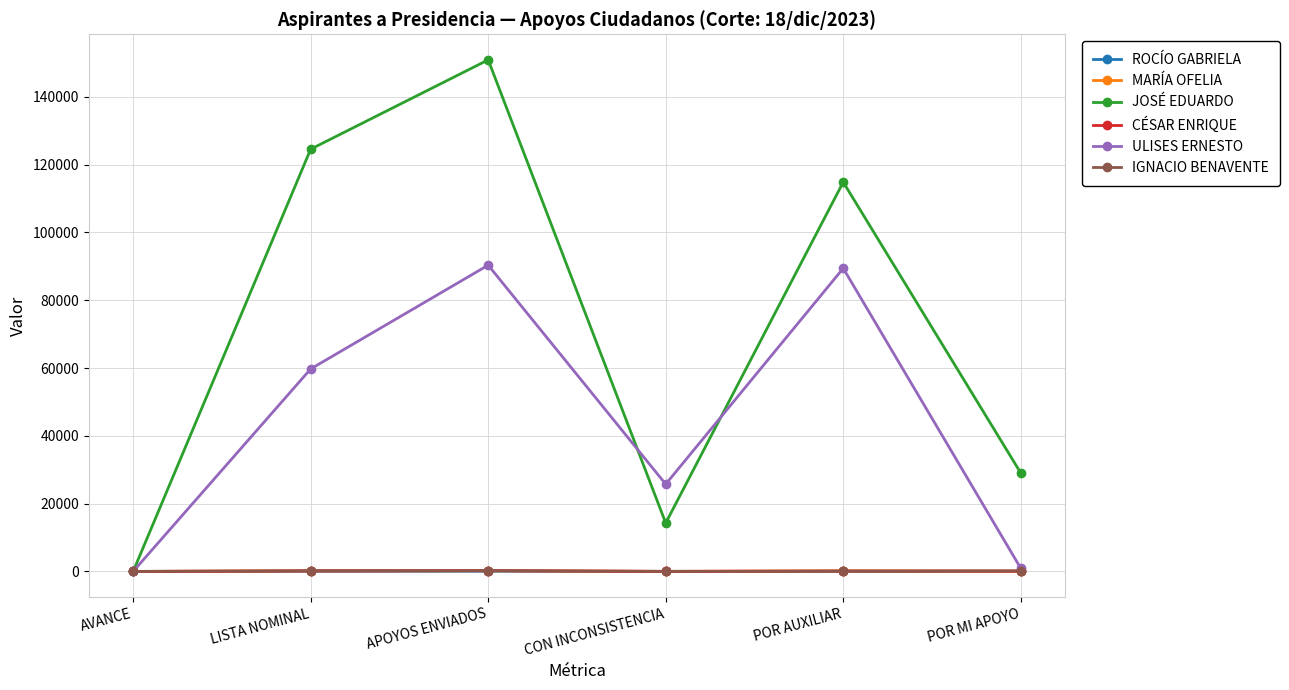

What position from the right is CON INCONSISTENCIA?

3